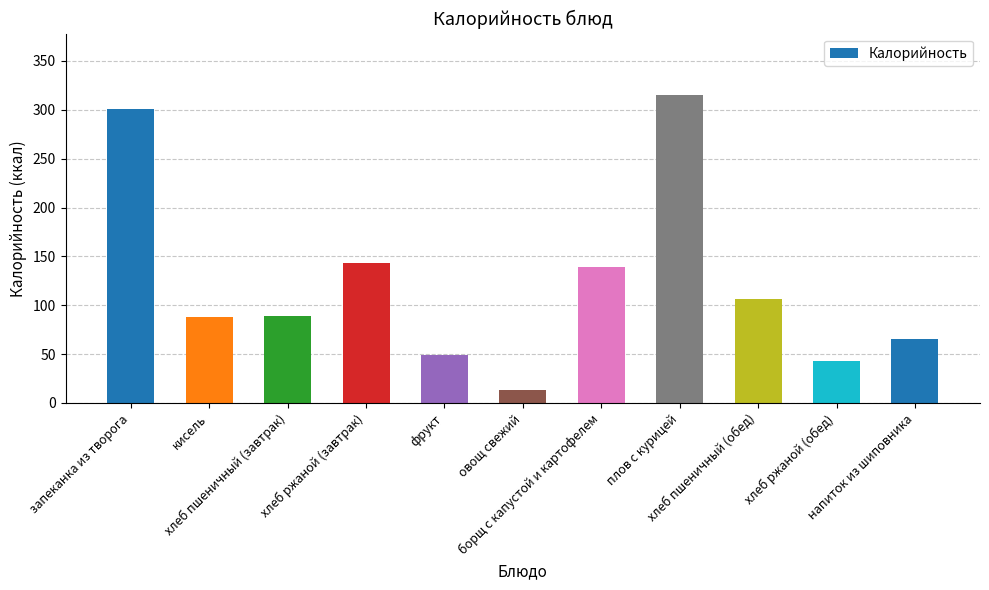

What value does the data have at плов с курицей, to the nearest 50?

300